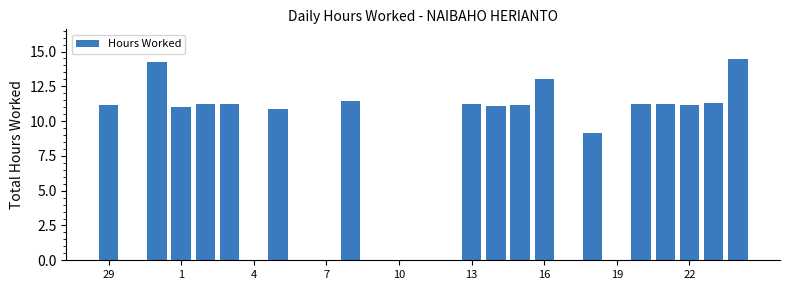

What is the greatest value displayed?

14.4